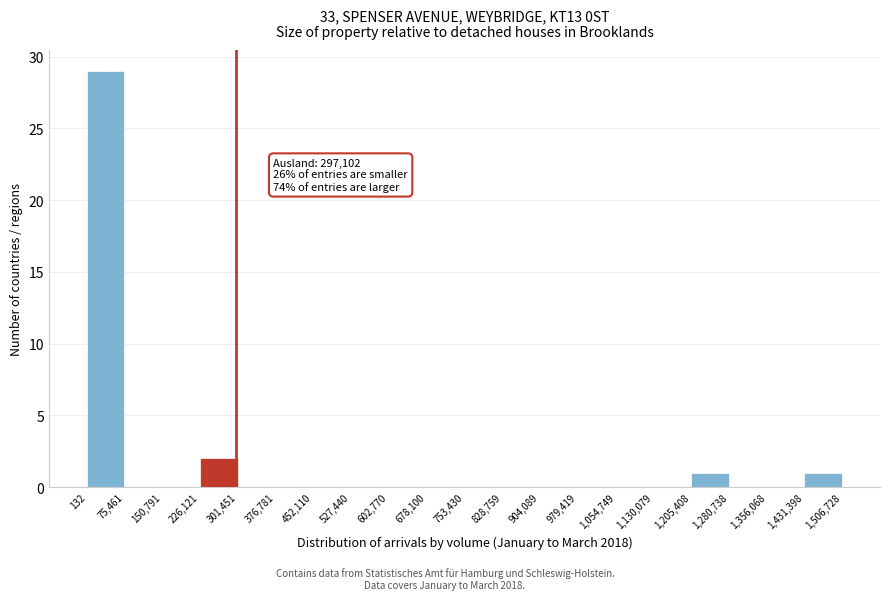

Which range on the x-axis has the tallest bar?

132 to 75,461